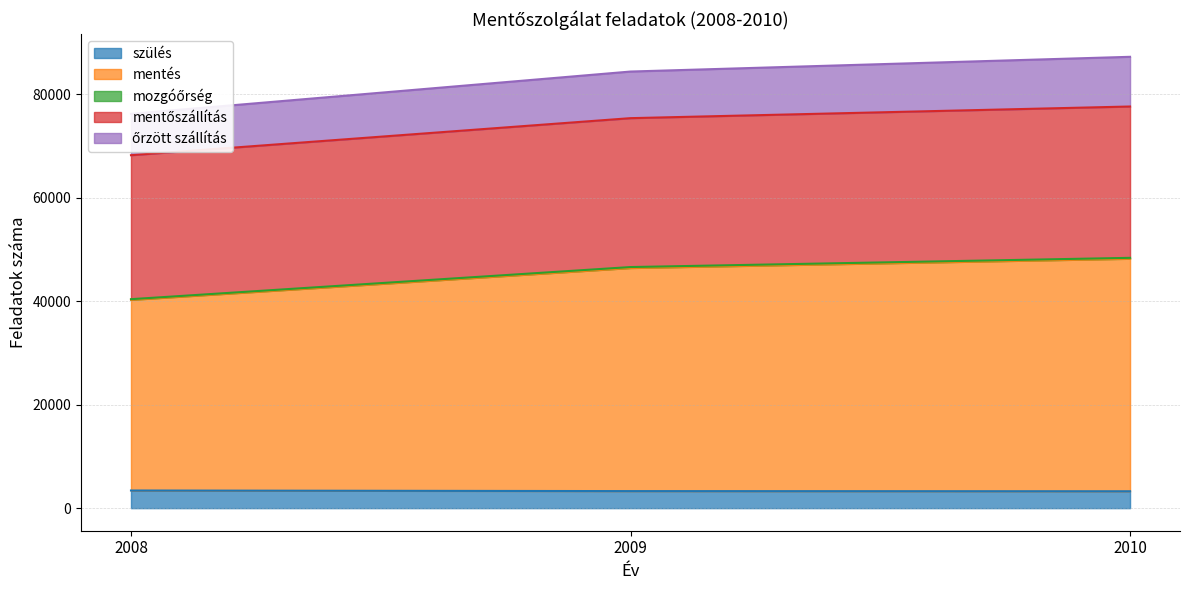

The value of szülés at 2009 is 3298. True or false?

True